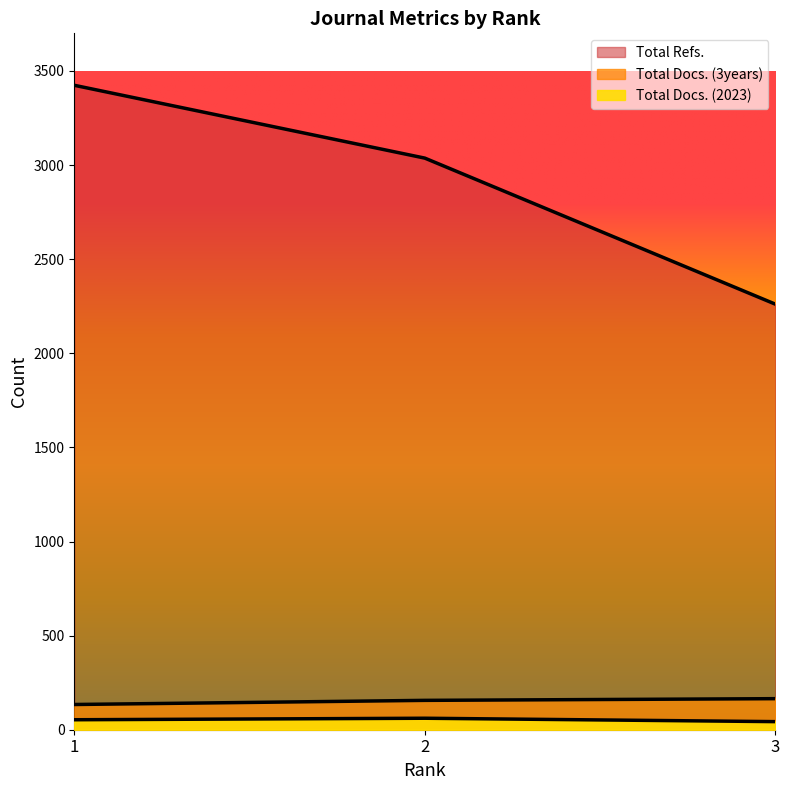

At how many categories does at least one series exceed 1094?

3